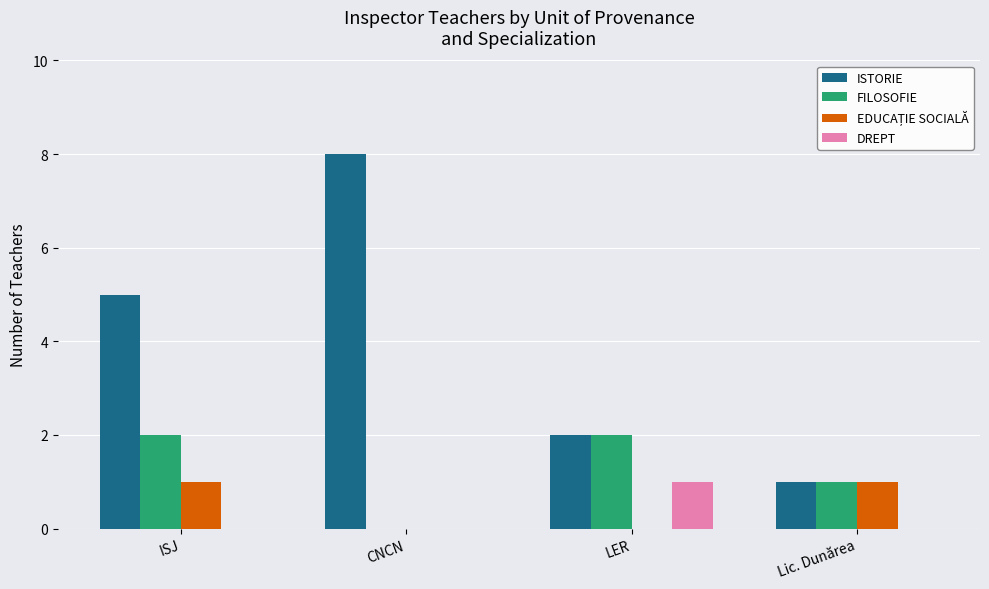

What is the maximum value shown in the chart?

8